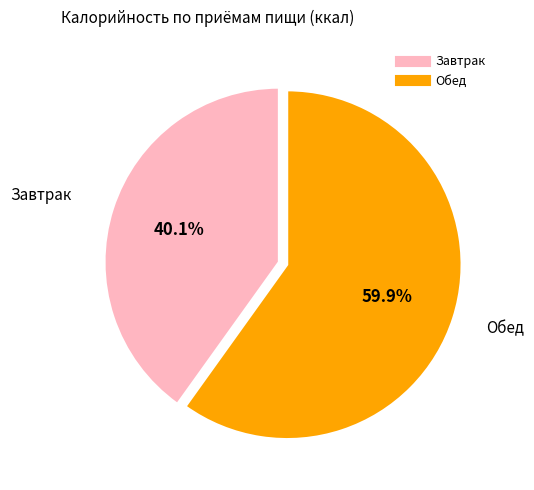

To the nearest percent, what portion does Завтрак represent?

40%